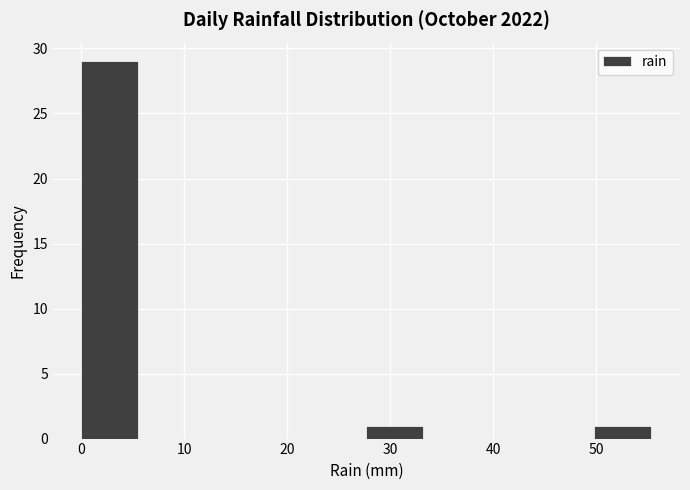

Reading left to right, transcribe this chart: for each bar, give the range it covers on the x-axis and its height. Neither the bar edges nor the heights are printed on the chart, so give them approximately, as read against the axes.

0 to 6: 29
6 to 11: 0
11 to 17: 0
17 to 22: 0
22 to 28: 0
28 to 33: 1
33 to 39: 0
39 to 44: 0
44 to 50: 0
50 to 55: 1